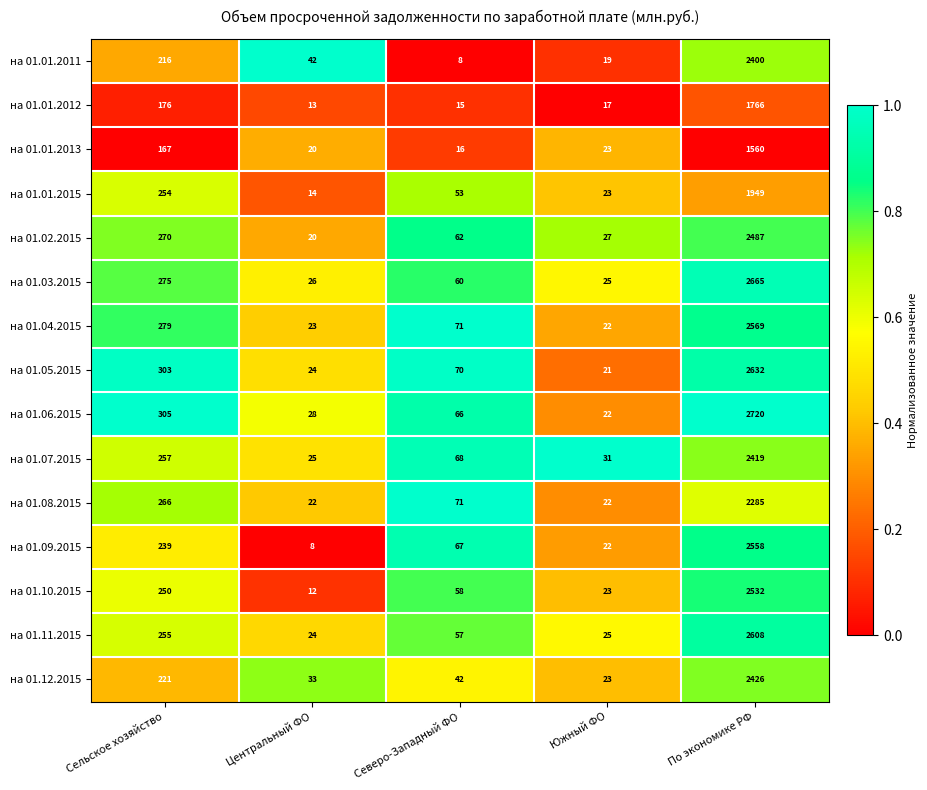

Is the value of на 01.04.2015 at По экономике РФ greater than the value of на 01.12.2015 at Северо-Западный ФО?

Yes